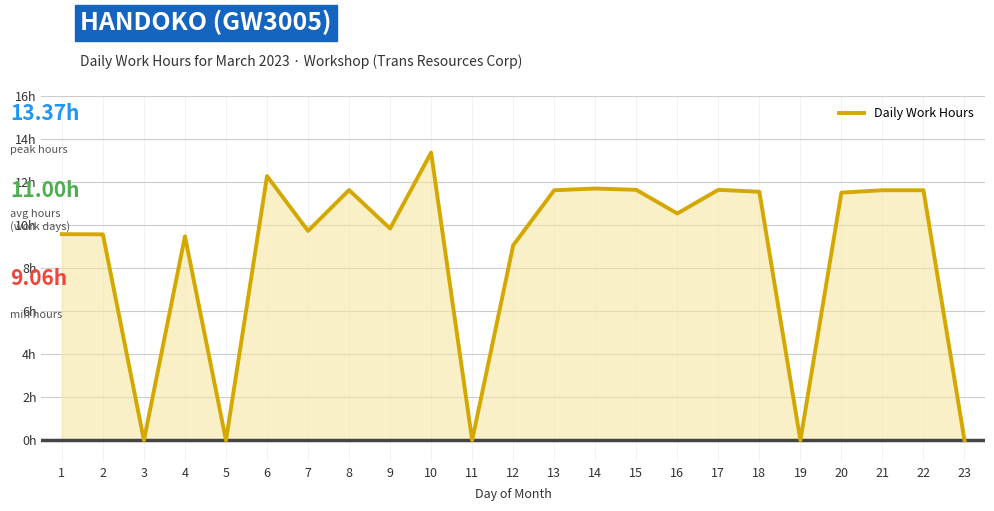

Does the chart display data point markers on the line(s)?

No